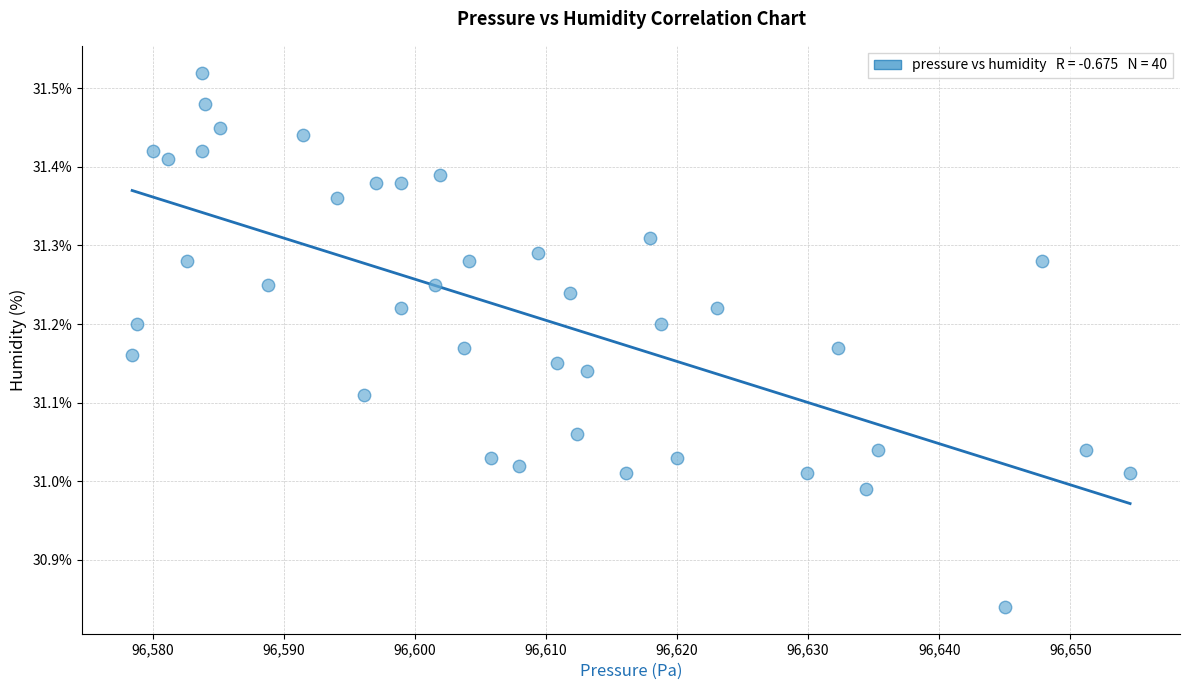

What is the range of Y values (max minus min)?

0.7